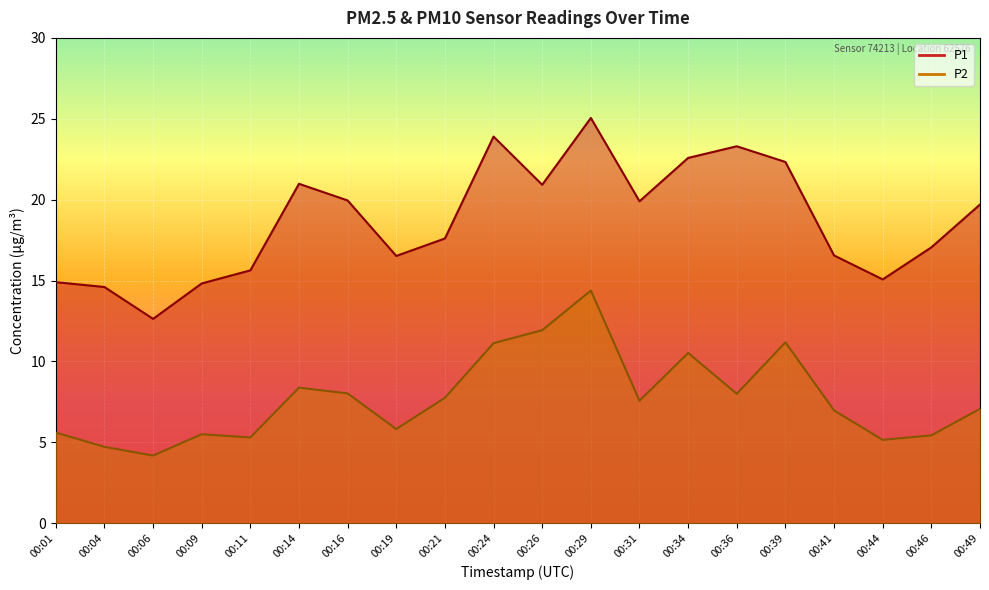

Between 00:04 and 00:31, which is larger?

00:31